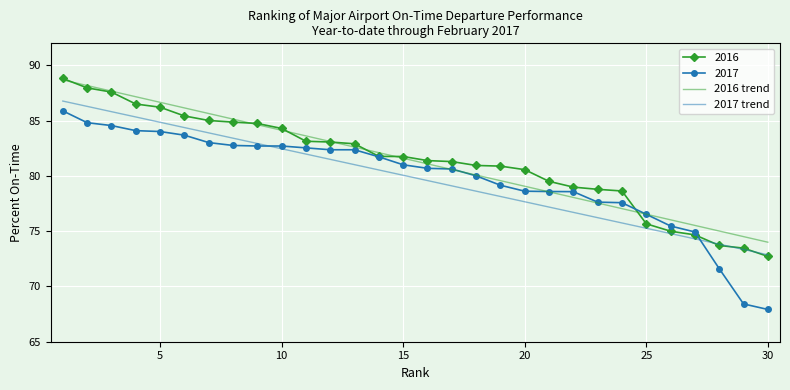

Which series has the largest range (max minus min)?

2017